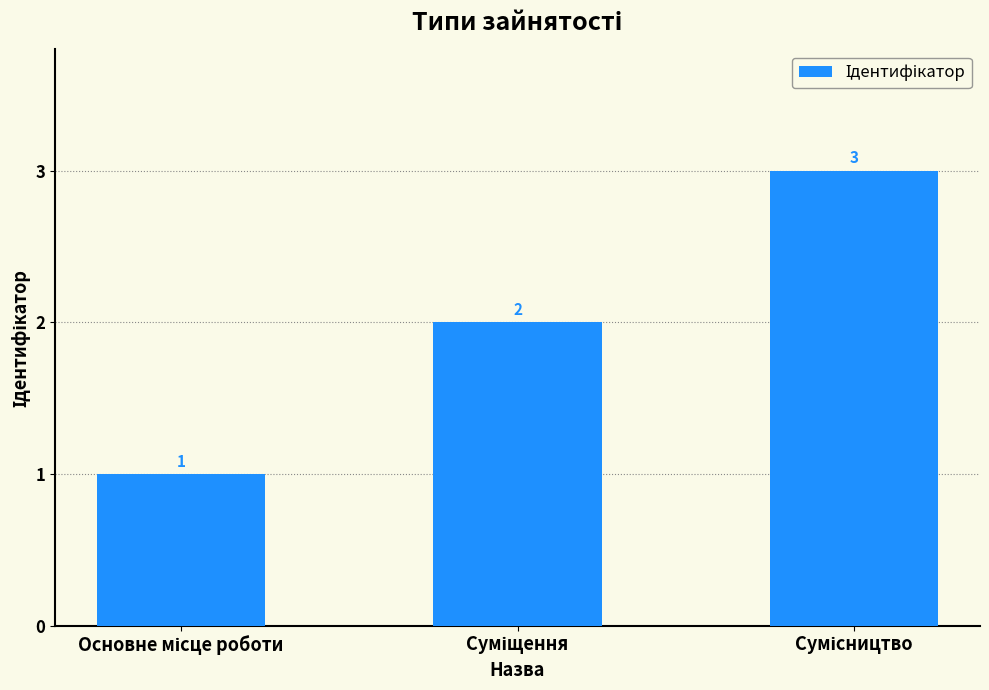

How many values are between 1 and 3?

3